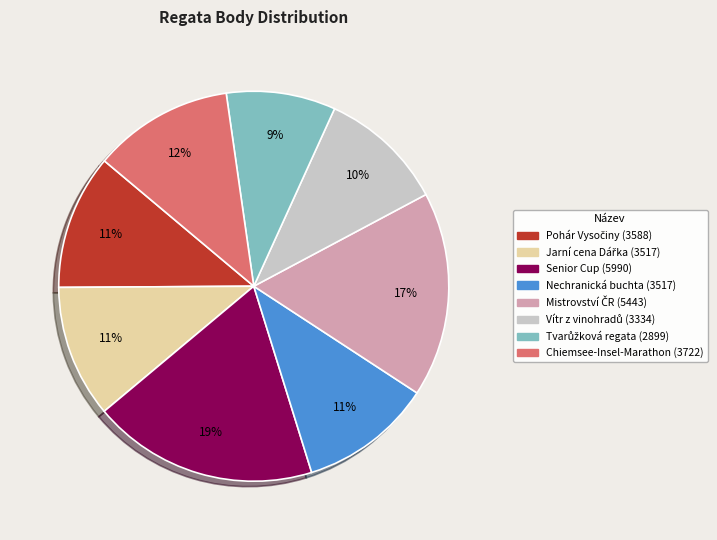

To the nearest percent, what is the average slice percentage?

12%